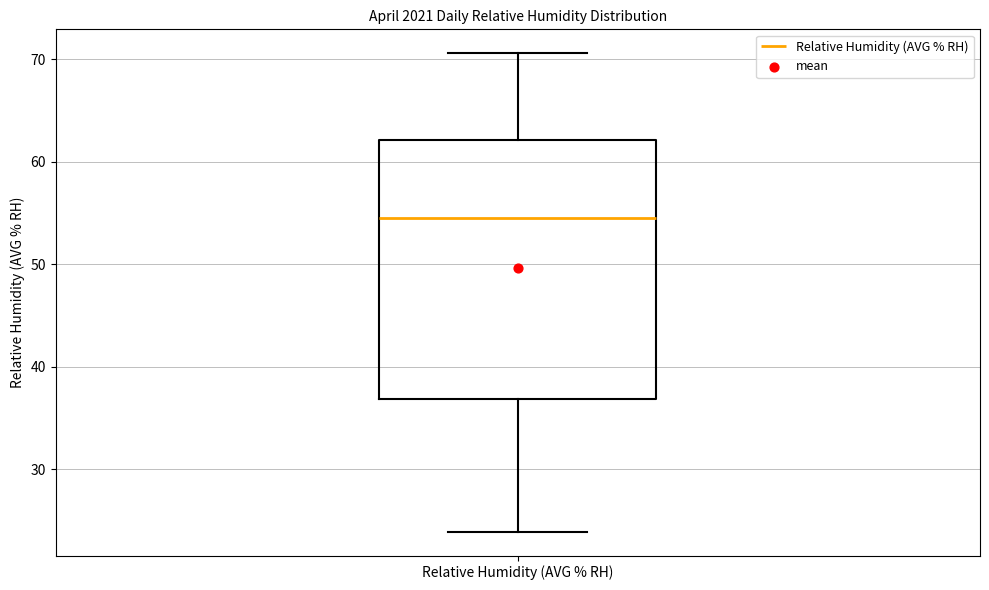

Transcribe this box plot: give where the median line is, the range the box spans, and where the two whiskers end, as read against the y-axis. The values are not printed on the chart, so give them approximately, as read against the axis.

median 55, box 37 to 62, whiskers 24 to 71